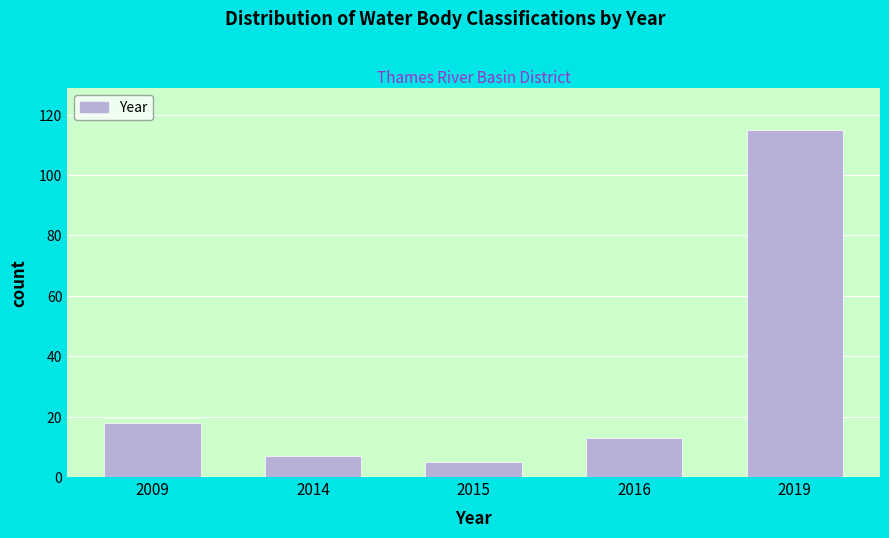

Reading left to right, transcribe all the data shown in this chart.

2009=18	2014=7	2015=5	2016=13	2019=115